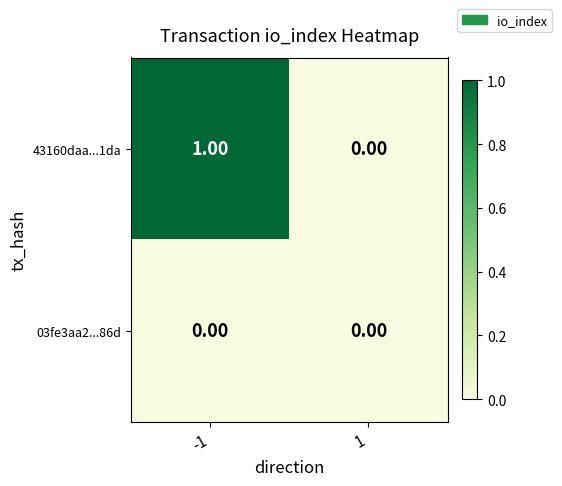

Which series has the largest range (max minus min)?

43160daa...1da